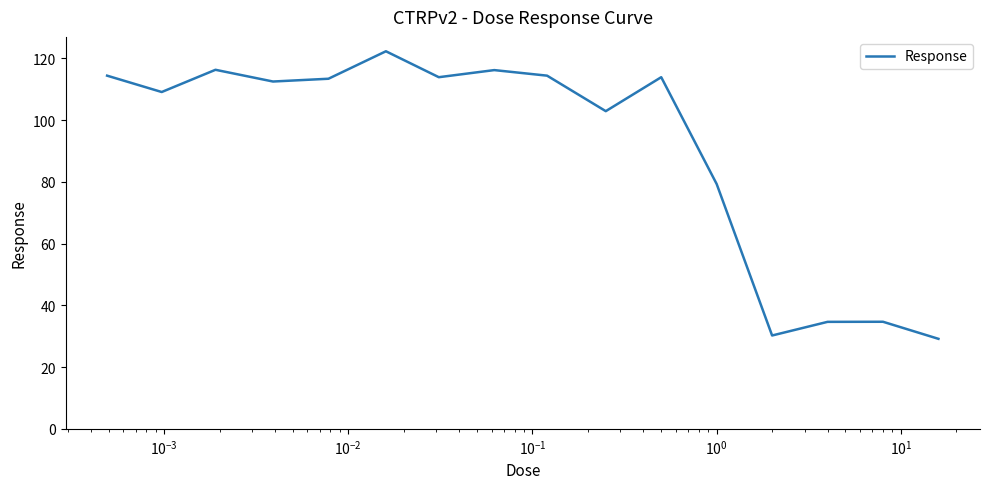

What is the maximum value shown in the chart?

122.3